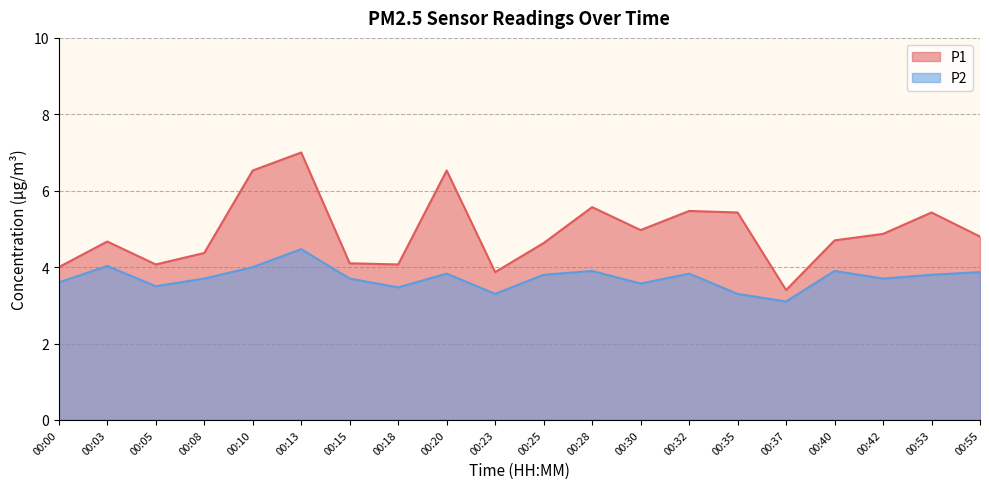

What is the value of the P2 point at the 2nd from the left?

4.0